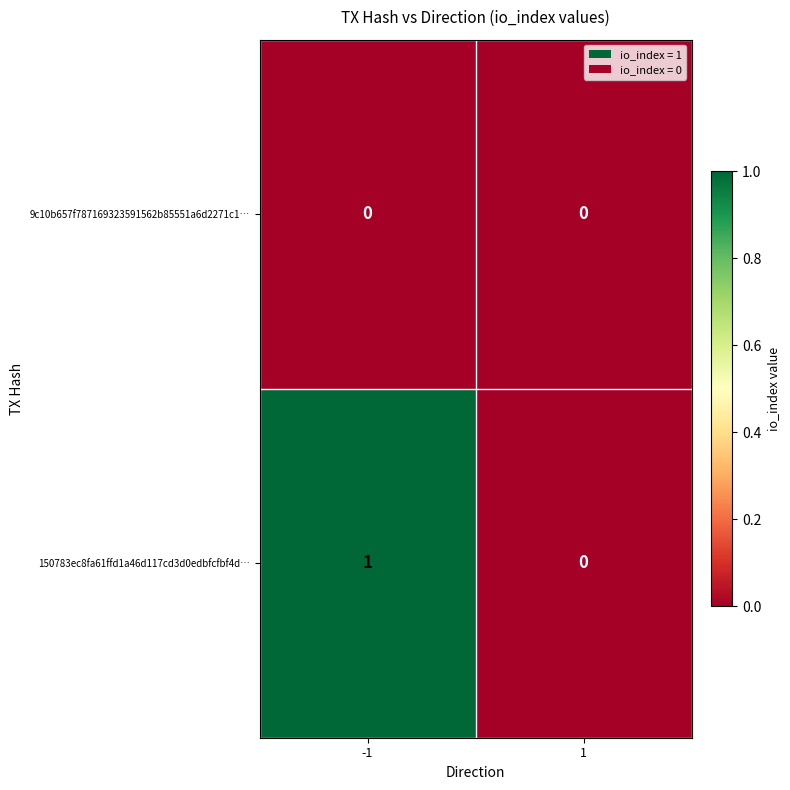

What is the total value across all series at -1?

1